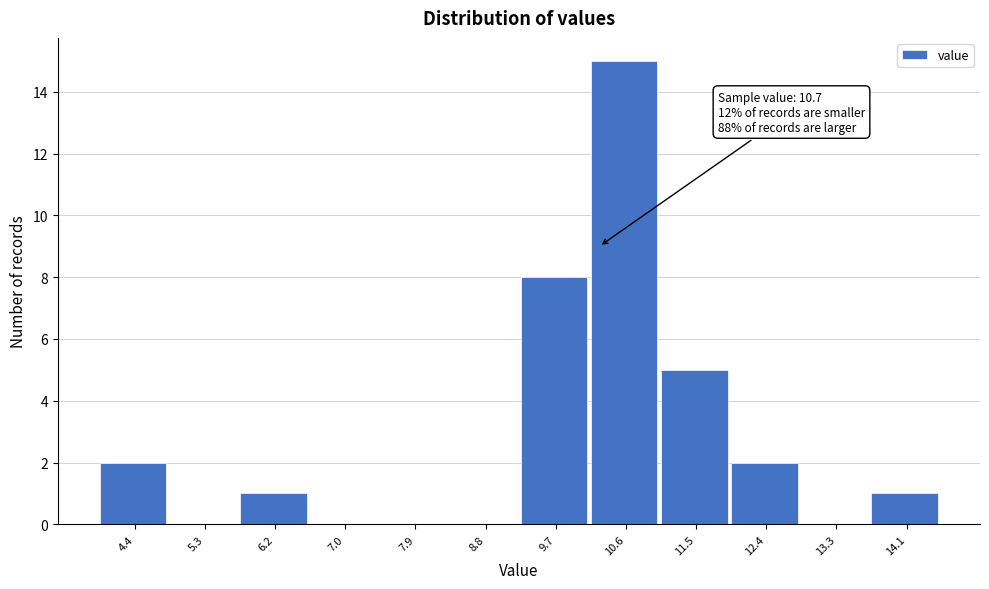

Reading left to right, what are all the values shown in this chart?

4.4=2	5.3=0	6.2=1	7.0=0	7.9=0	8.8=0	9.7=8	10.6=15	11.5=5	12.4=2	13.3=0	14.1=1